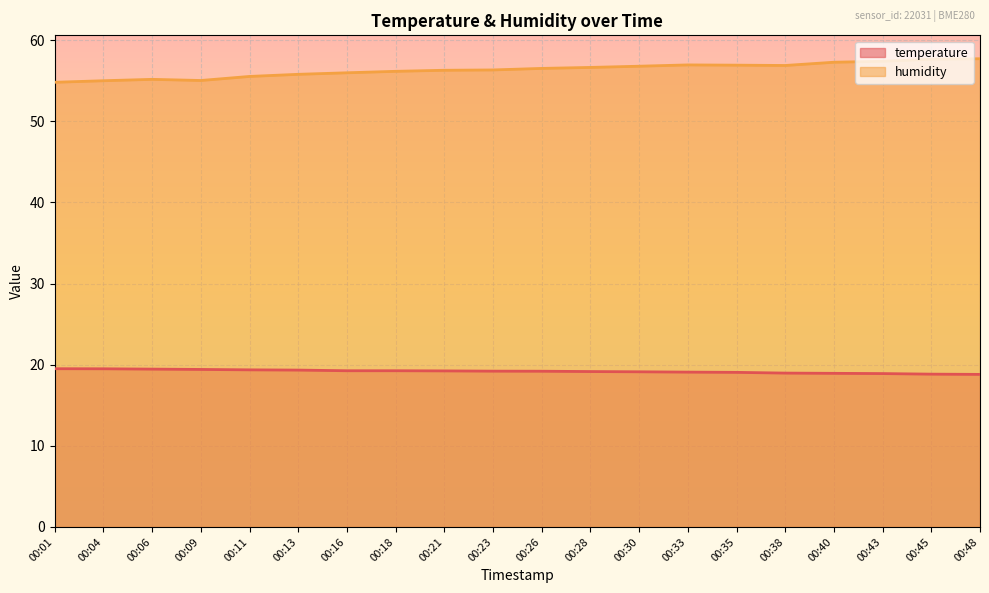

True or false: humidity has a value of 56.9 at 00:33.

True